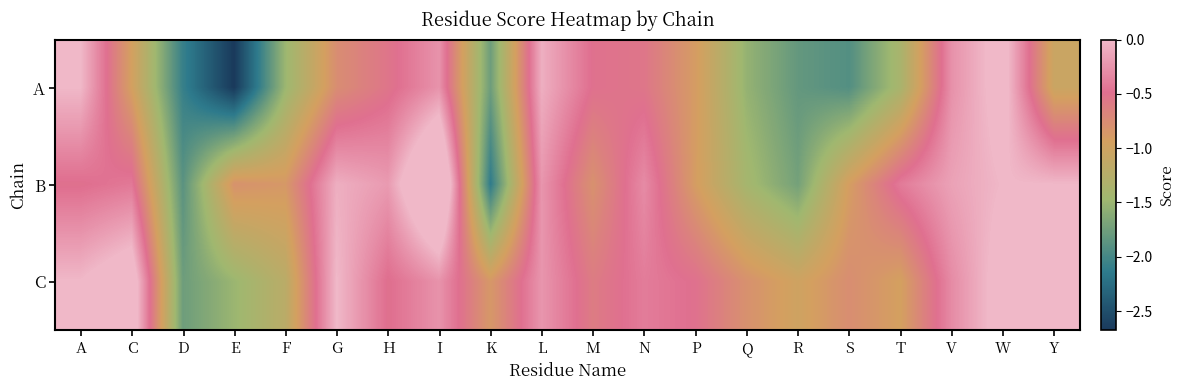

True or false: A has a value of -0.9 at C.

True